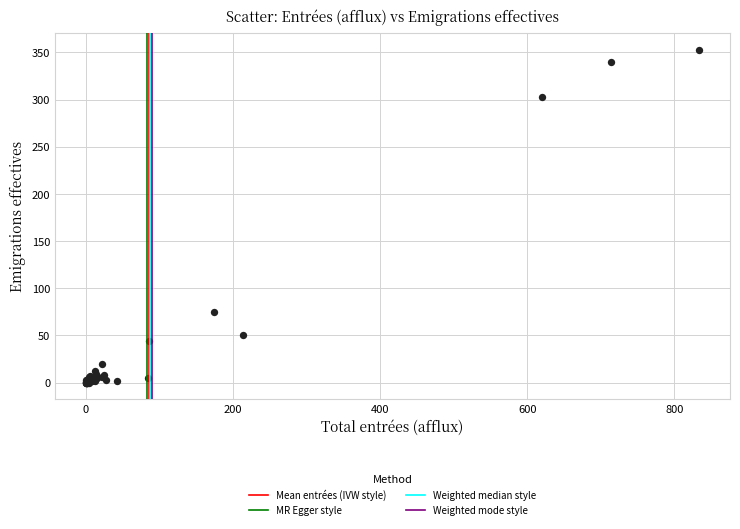

What Y value in the scatter plot is closest to 176?

75